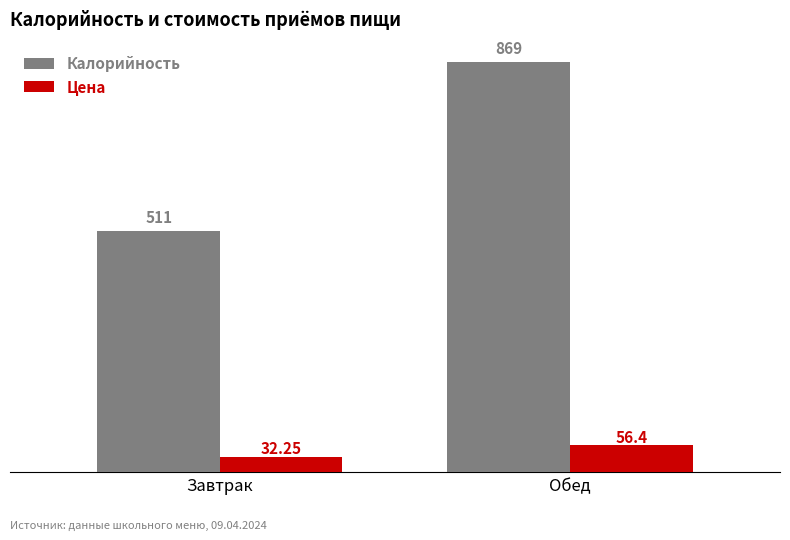

Is it true that Калорийность equals 833.0 at Завтрак?

False